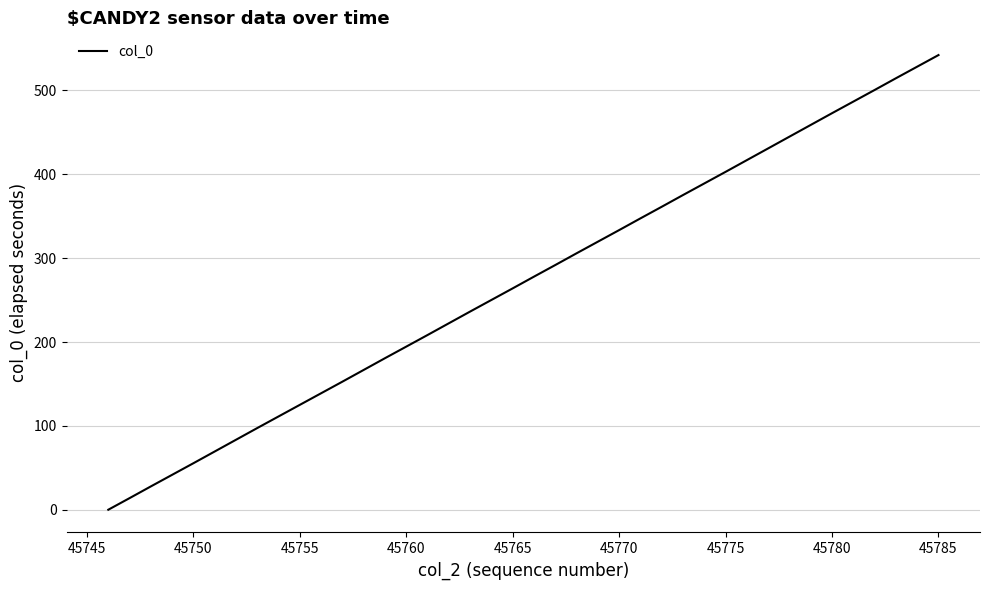

What is the greatest value displayed?

542.2